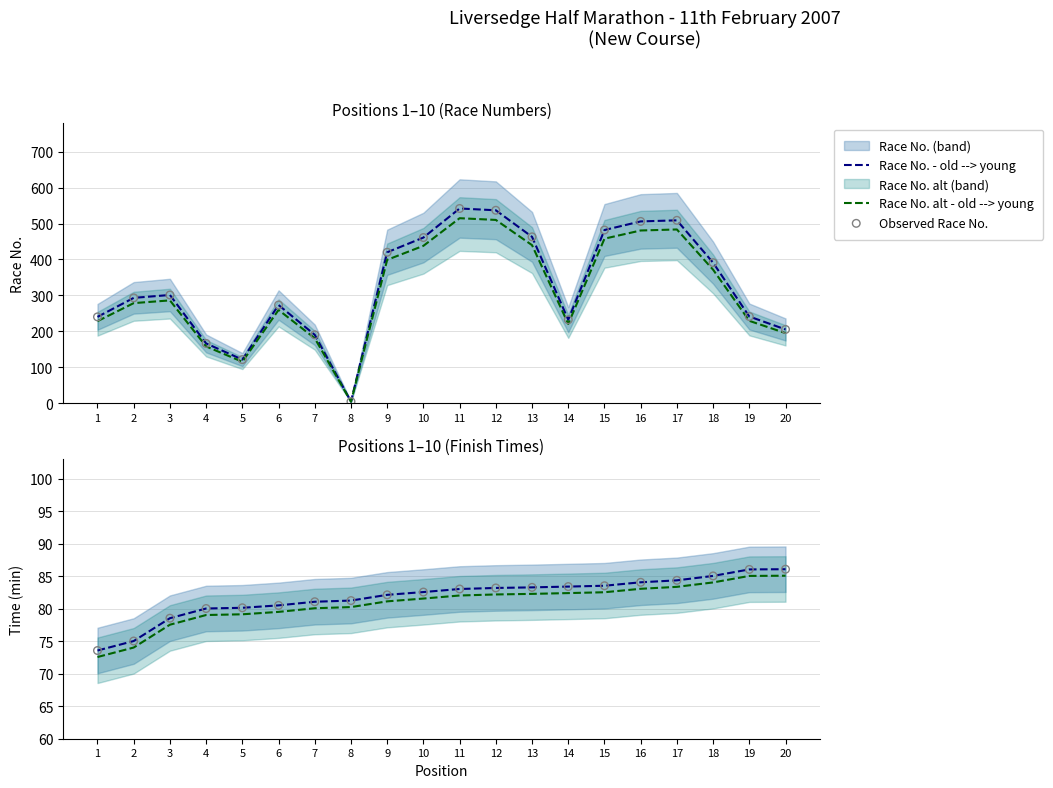

True or false: Race No. alt - old --> young has a value of 81.8 at 19.

False